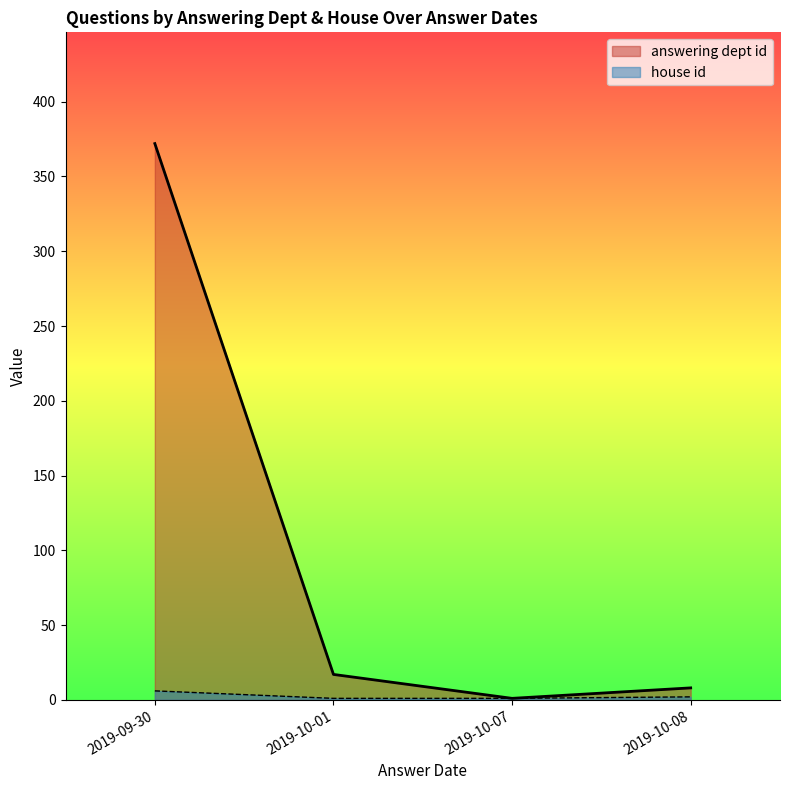

How many series are shown in this chart?

2